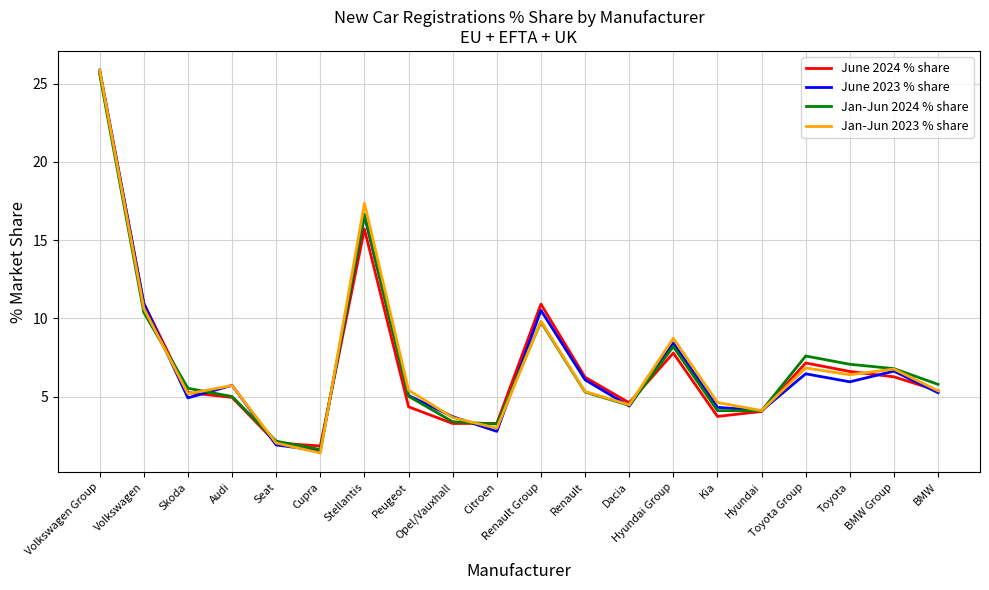

At which label is Jan-Jun 2023 % share closest to 13?

Volkswagen